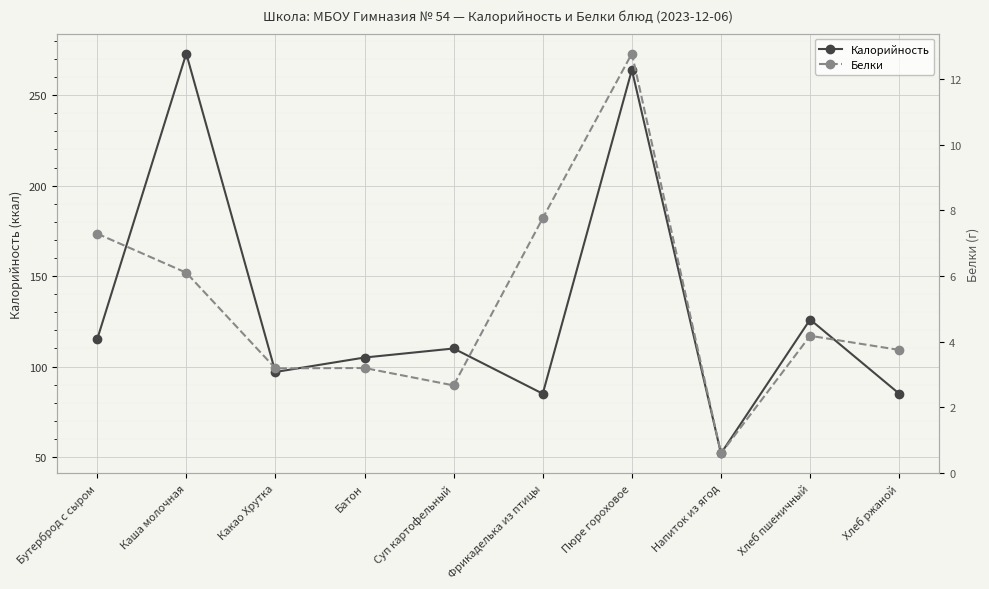

What is the lowest value of the Калорийность series?

52